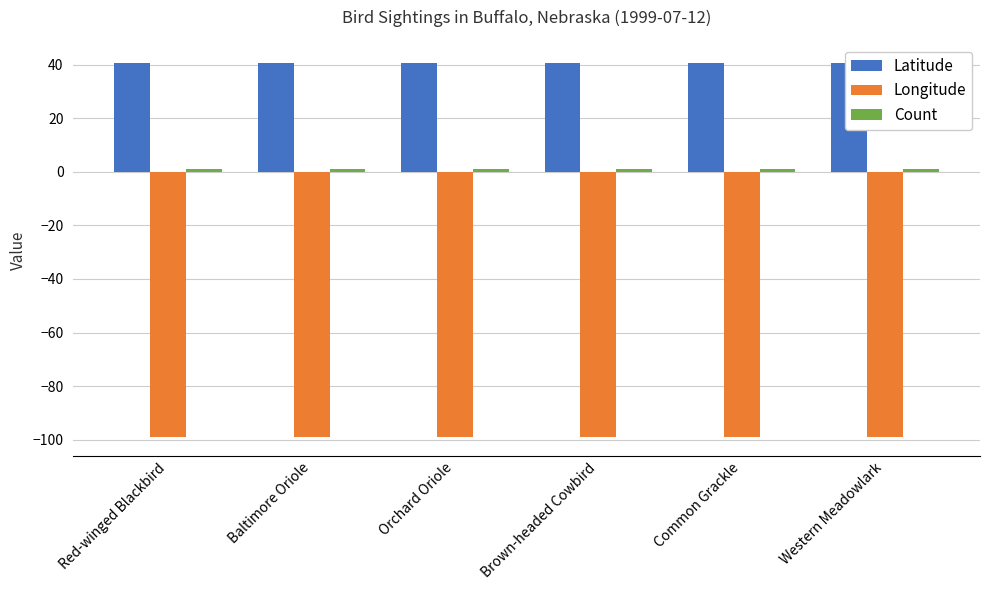

How many bars are there in each group?

3